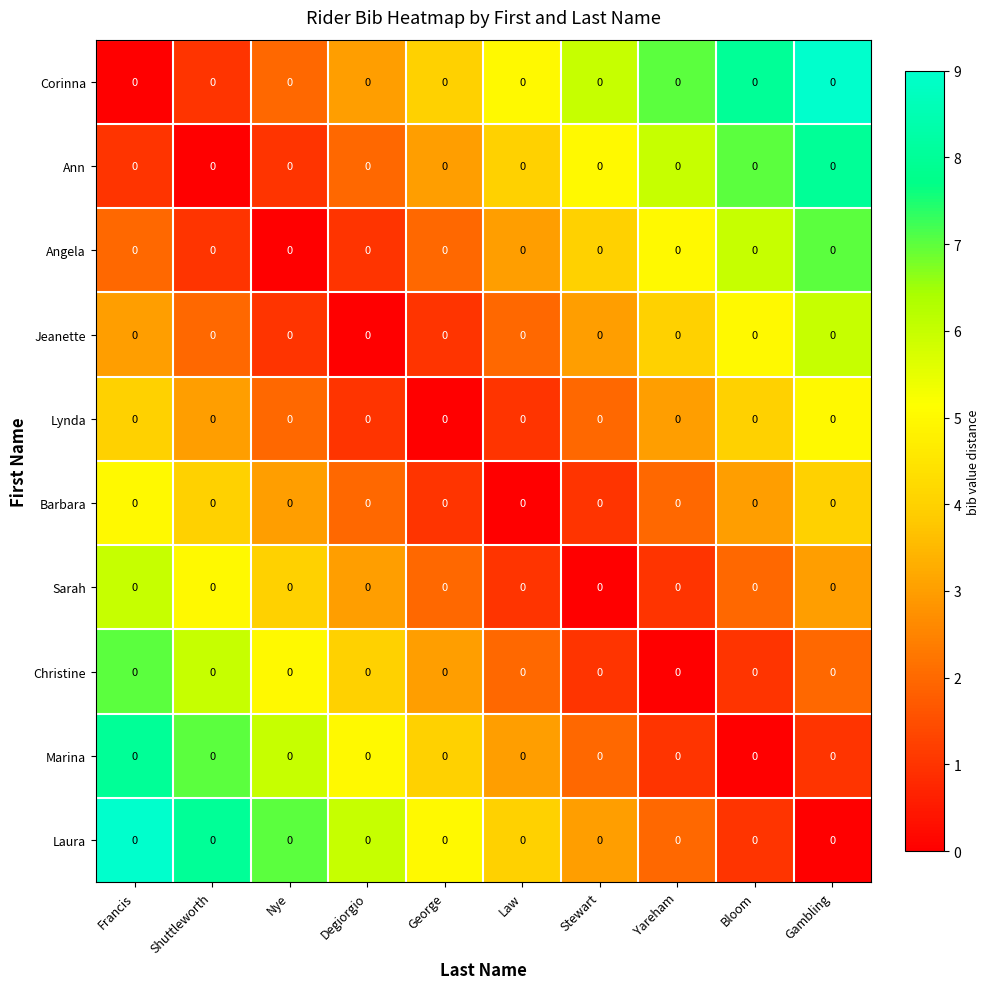

Reading right to left, transcribe all the data shown in this chart.

Corinna: Gambling=0	Bloom=0	Yareham=0	Stewart=0	Law=0	George=0	Degiorgio=0	Nye=0	Shuttleworth=0	Francis=0
Ann: Gambling=0	Bloom=0	Yareham=0	Stewart=0	Law=0	George=0	Degiorgio=0	Nye=0	Shuttleworth=0	Francis=0
Angela: Gambling=0	Bloom=0	Yareham=0	Stewart=0	Law=0	George=0	Degiorgio=0	Nye=0	Shuttleworth=0	Francis=0
Jeanette: Gambling=0	Bloom=0	Yareham=0	Stewart=0	Law=0	George=0	Degiorgio=0	Nye=0	Shuttleworth=0	Francis=0
Lynda: Gambling=0	Bloom=0	Yareham=0	Stewart=0	Law=0	George=0	Degiorgio=0	Nye=0	Shuttleworth=0	Francis=0
Barbara: Gambling=0	Bloom=0	Yareham=0	Stewart=0	Law=0	George=0	Degiorgio=0	Nye=0	Shuttleworth=0	Francis=0
Sarah: Gambling=0	Bloom=0	Yareham=0	Stewart=0	Law=0	George=0	Degiorgio=0	Nye=0	Shuttleworth=0	Francis=0
Christine: Gambling=0	Bloom=0	Yareham=0	Stewart=0	Law=0	George=0	Degiorgio=0	Nye=0	Shuttleworth=0	Francis=0
Marina: Gambling=0	Bloom=0	Yareham=0	Stewart=0	Law=0	George=0	Degiorgio=0	Nye=0	Shuttleworth=0	Francis=0
Laura: Gambling=0	Bloom=0	Yareham=0	Stewart=0	Law=0	George=0	Degiorgio=0	Nye=0	Shuttleworth=0	Francis=0